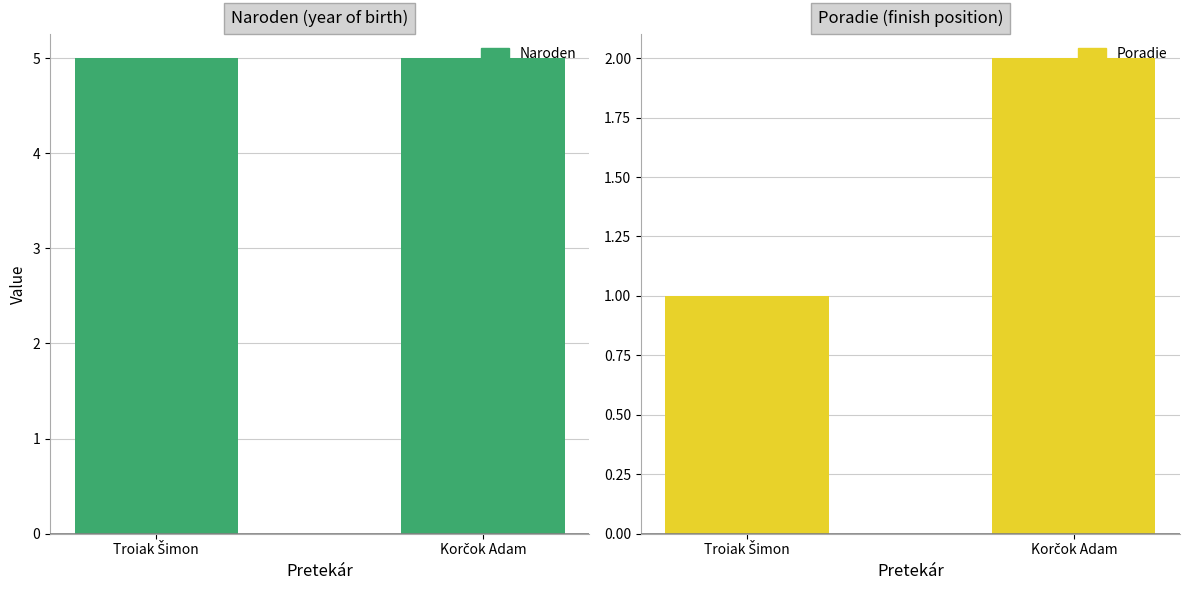

How many groups of bars are there?

2